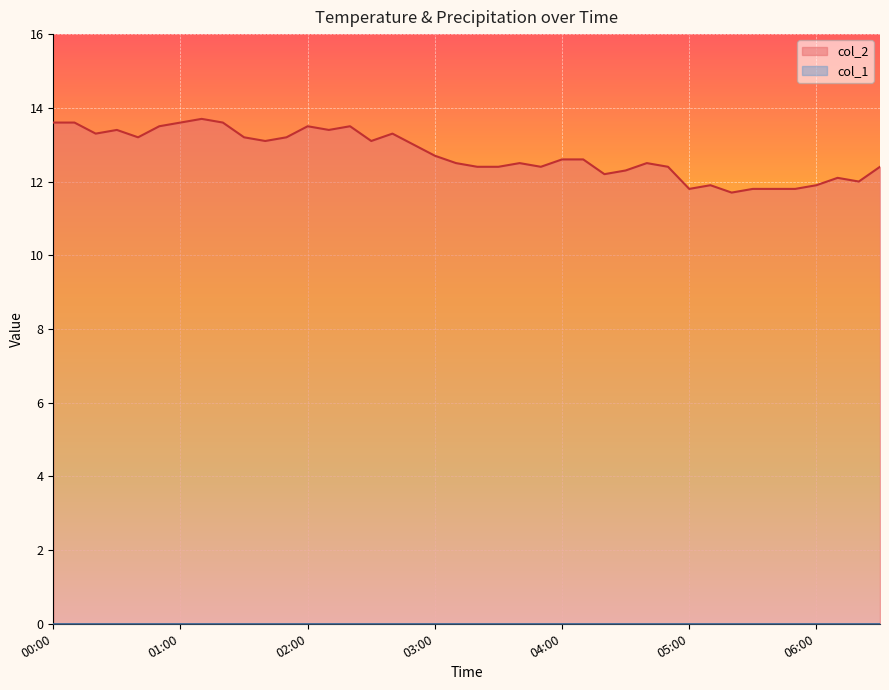

Reading right to left, what are all the values shown in this chart?

06:30=12.4	06:20=12.0	06:10=12.1	06:00=11.9	05:50=11.8	05:40=11.8	05:30=11.8	05:20=11.7	05:10=11.9	05:00=11.8	04:50=12.4	04:40=12.5	04:30=12.3	04:20=12.2	04:10=12.6	04:00=12.6	03:50=12.4	03:40=12.5	03:30=12.4	03:20=12.4	03:10=12.5	03:00=12.7	02:50=13.0	02:40=13.3	02:30=13.1	02:20=13.5	02:10=13.4	02:00=13.5	01:50=13.2	01:40=13.1	01:30=13.2	01:20=13.6	01:10=13.7	01:00=13.6	00:50=13.5	00:40=13.2	00:30=13.4	00:20=13.3	00:10=13.6	00:00=13.6